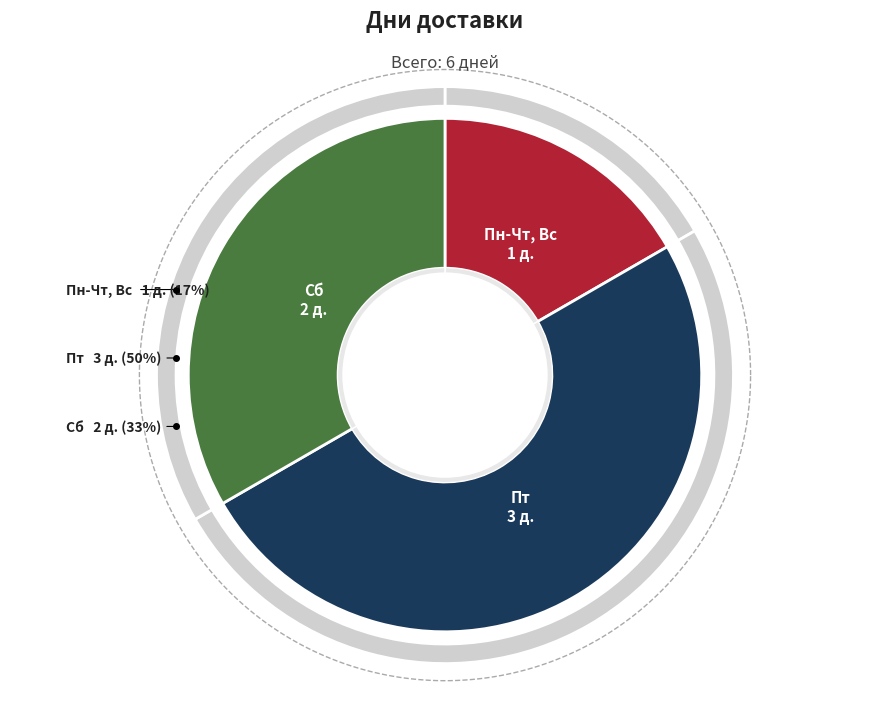

To the nearest percent, what portion does Сб represent?

33%